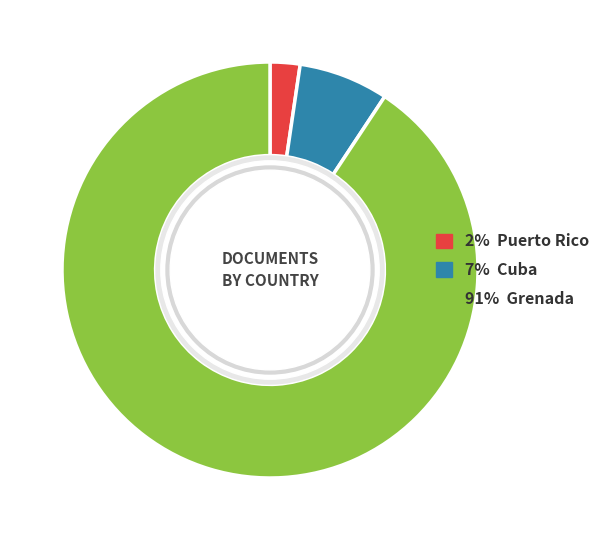

What is the ratio of the value at 91% Grenada to the value at 2% Puerto Rico?

39.0